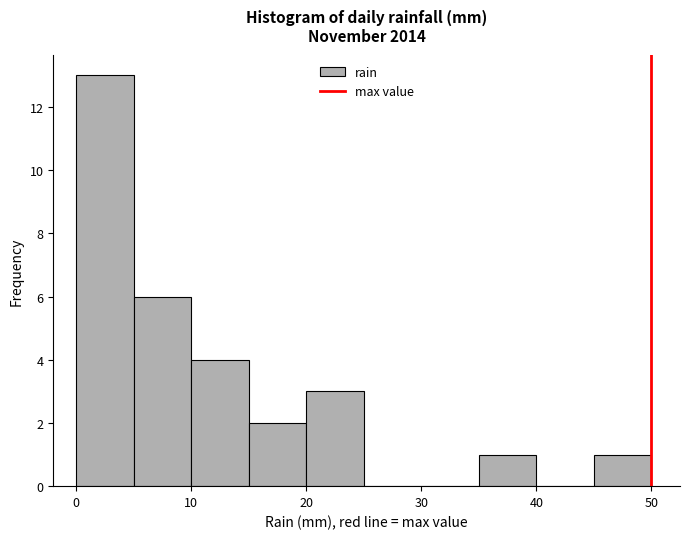

How tall is the bar that spans 20 to 25 on the x-axis? The values are not printed on the chart, so give them approximately, as read against the axis.

3